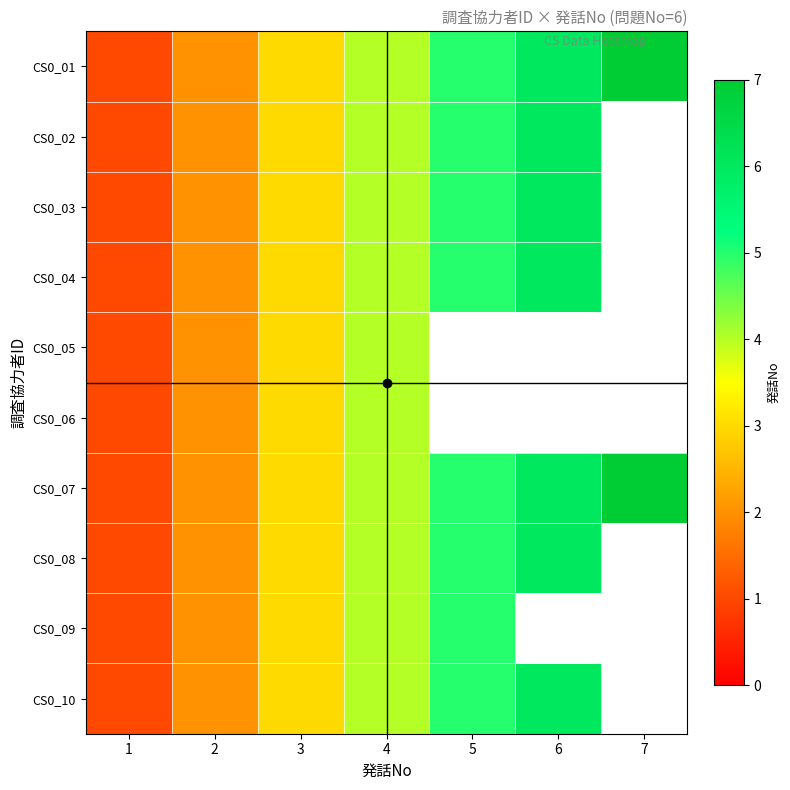

At which category is the sum across all series the highest?

4